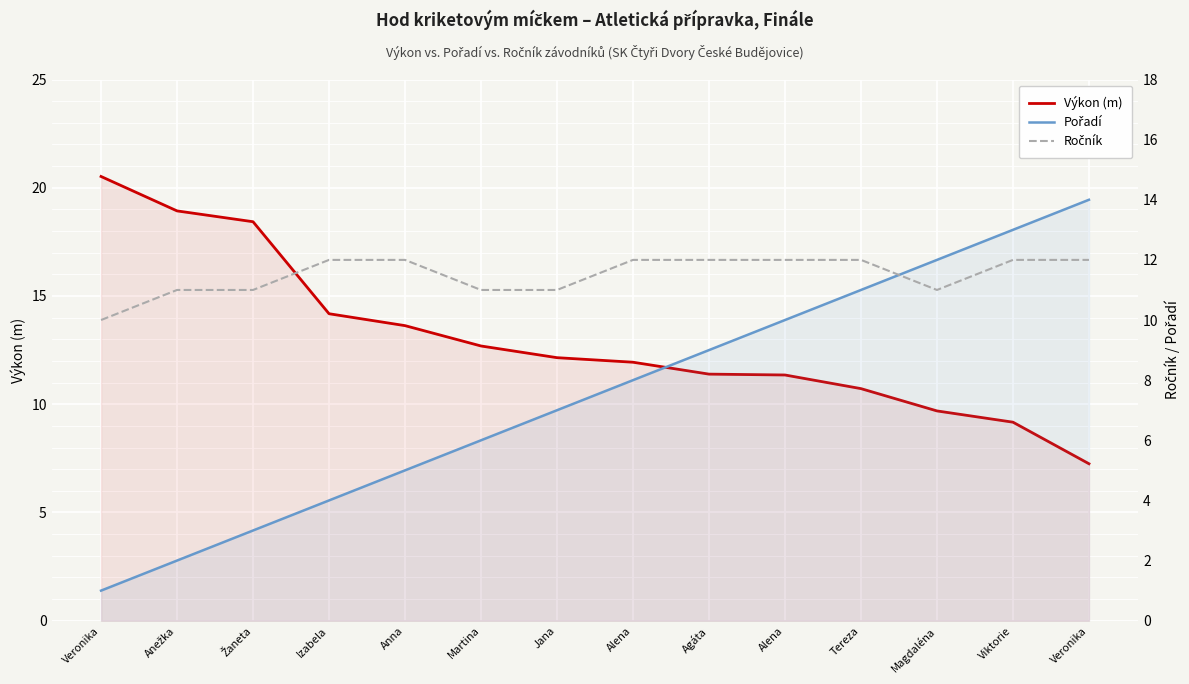

What value does the Pořadí series have at Jana?

7.0